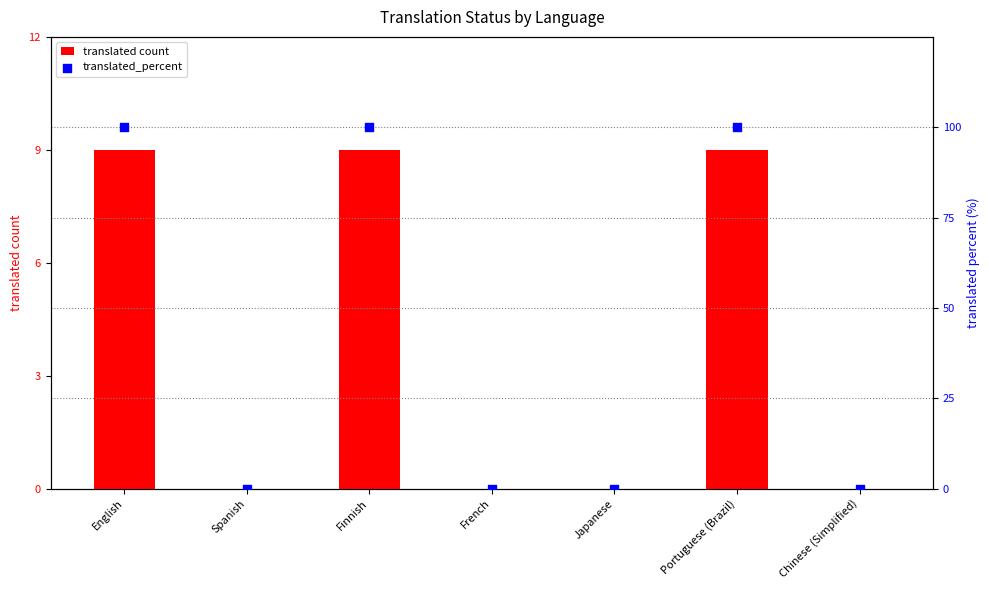

Which series has the largest total across all categories?

translated_percent